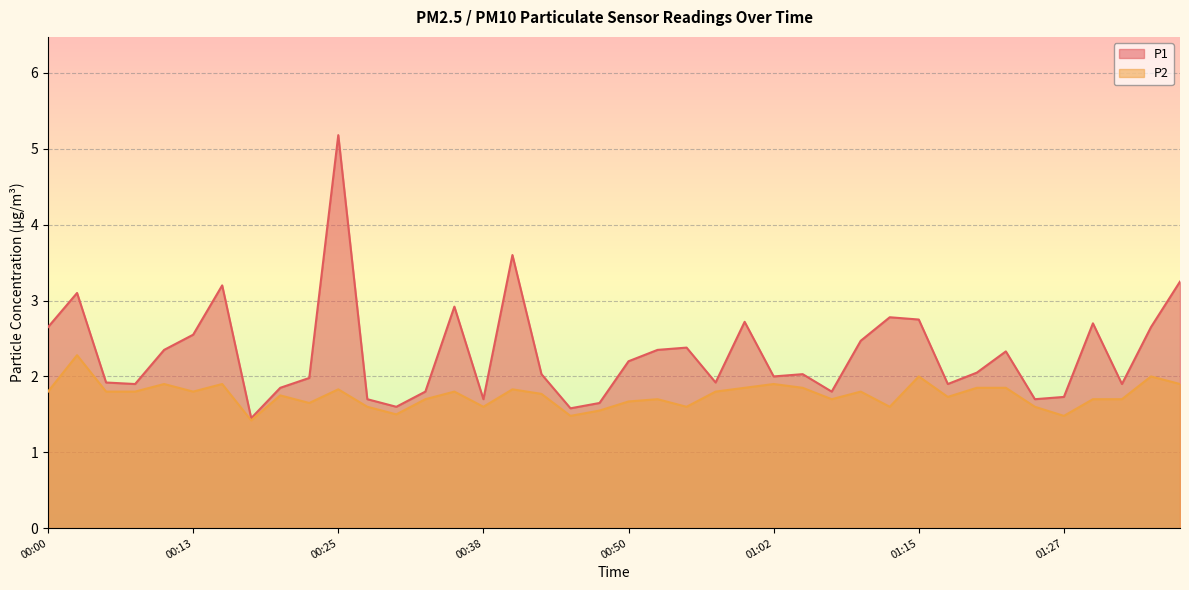

The P2 series shows 1.8 at 00:25. True or false?

True